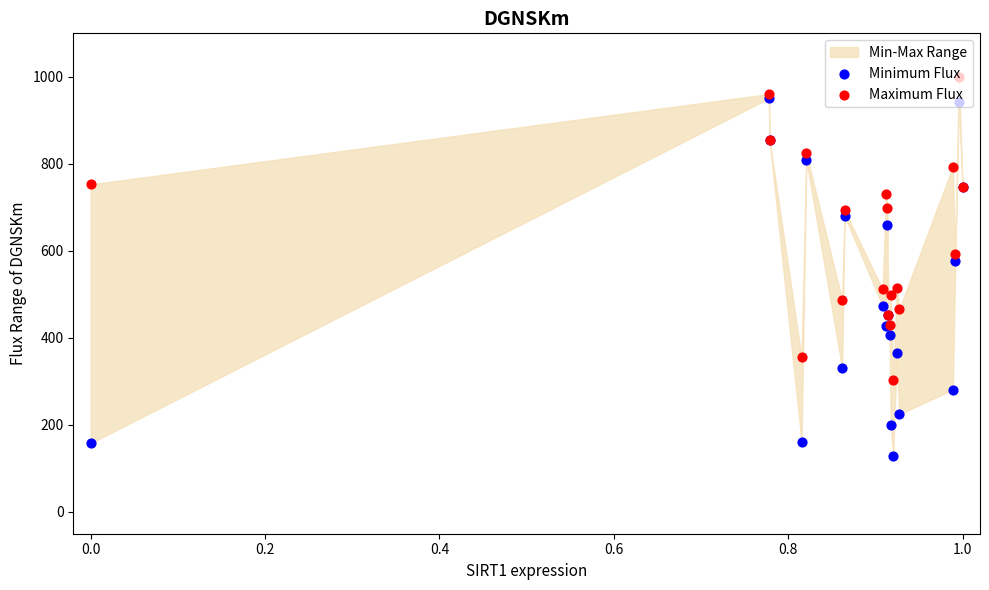

Which series contains the highest Y value?

Maximum Flux